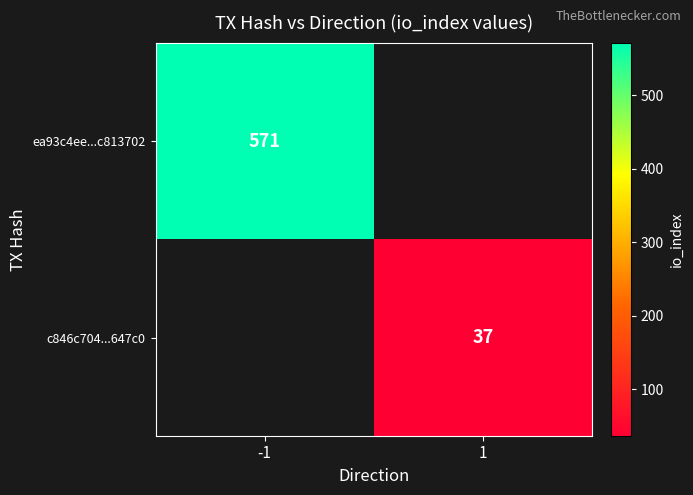

At which category does the chart reach its peak across all series?

-1